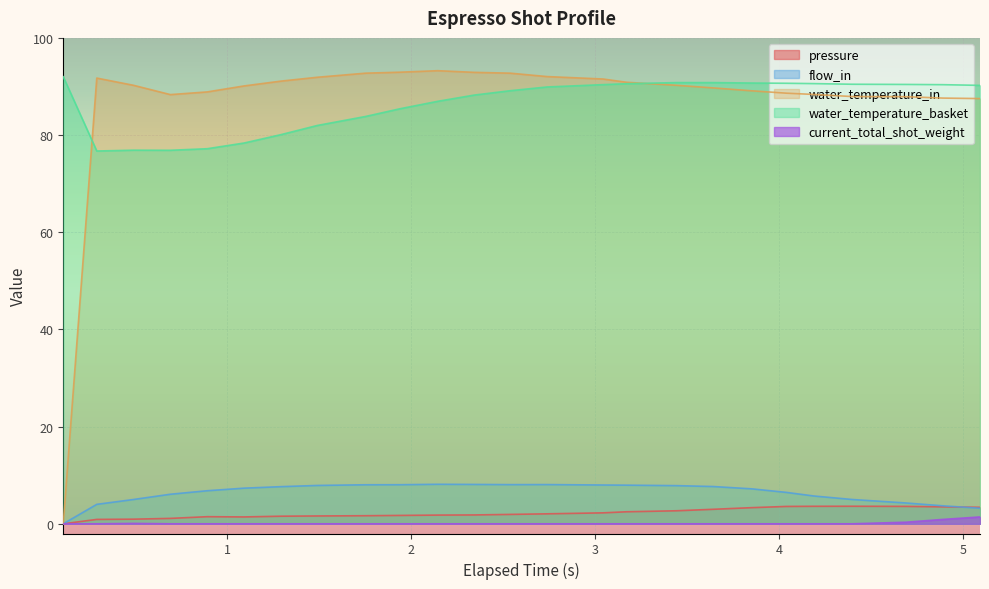

How many lines are shown in the chart?

5